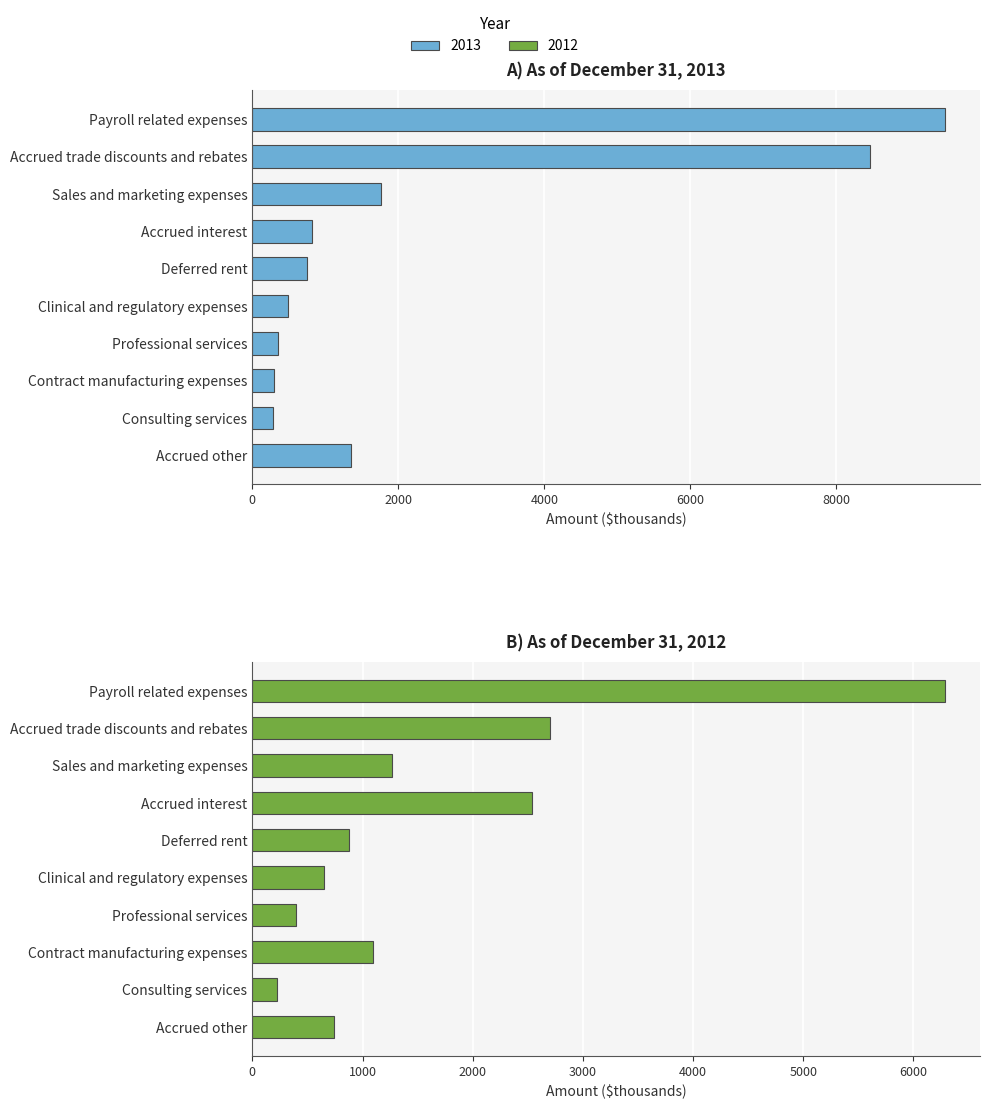

How many data points in 2012 are less than 1094?

5